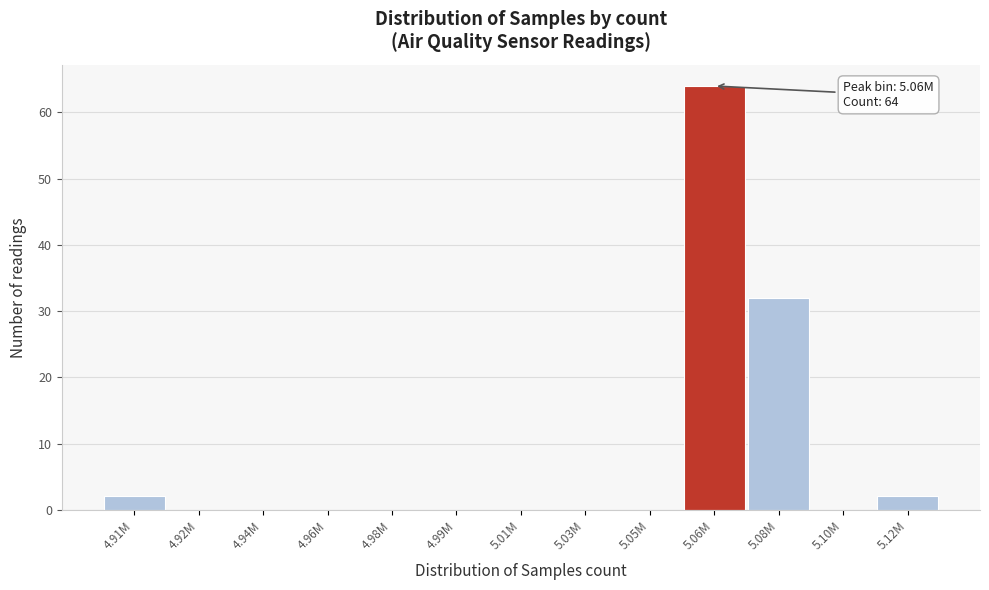

Reading right to left, transcribe all the data shown in this chart.

5.12M=2	5.10M=0	5.08M=32	5.06M=64	5.05M=0	5.03M=0	5.01M=0	4.99M=0	4.98M=0	4.96M=0	4.94M=0	4.92M=0	4.91M=2